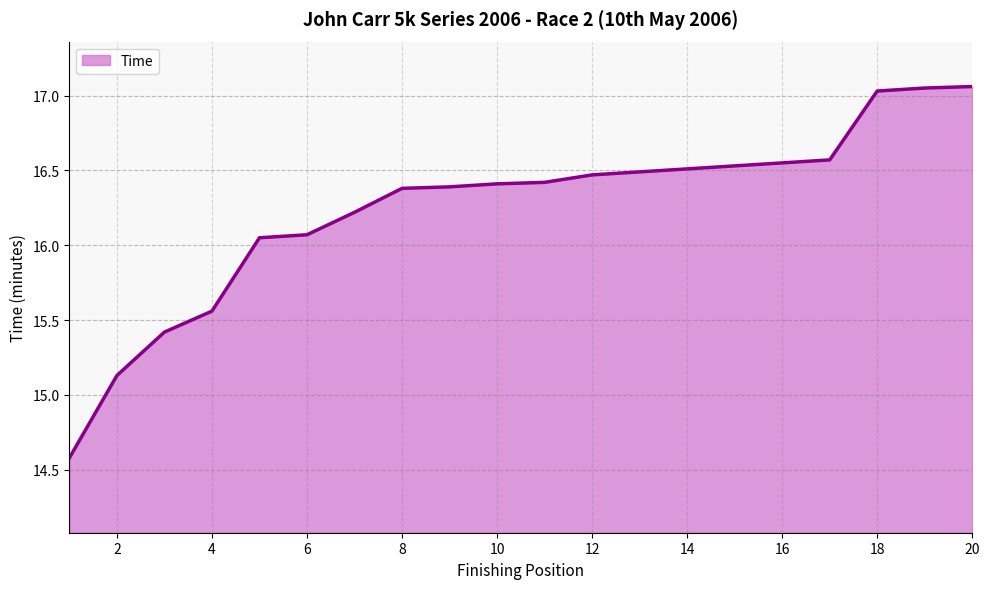

What is the minimum value shown in the chart?

14.6